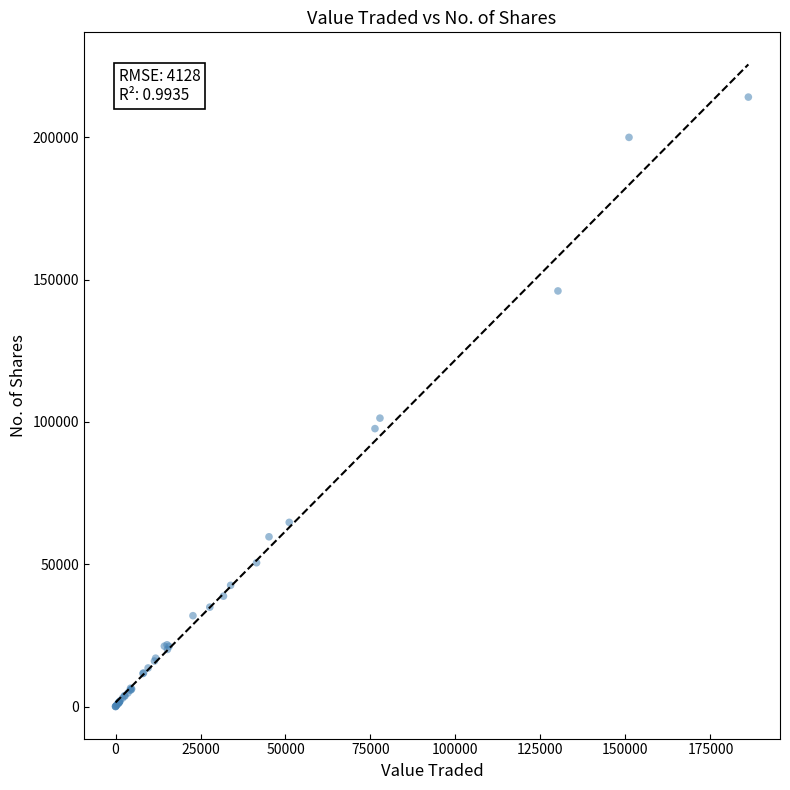

What Y value in the scatter plot is closest to 107099?

101354